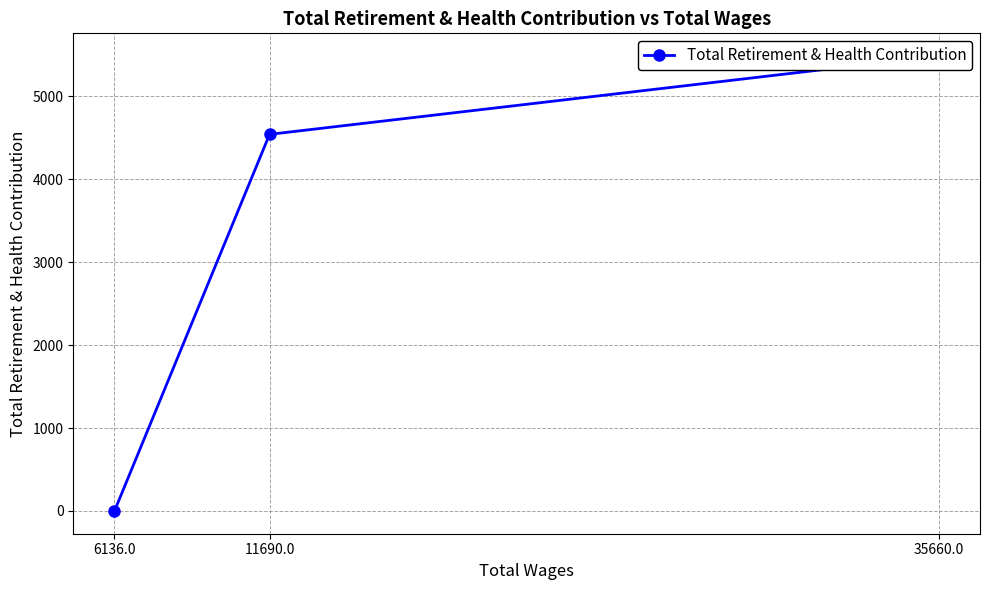

What is the sum of the values at 35660.0 and 11690.0?

10028